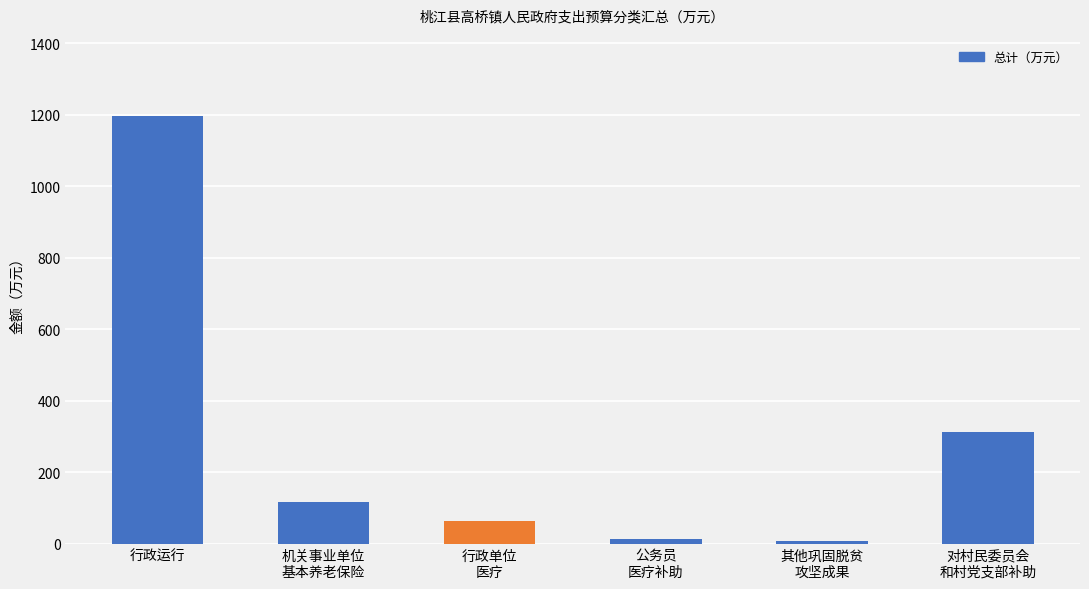

How many values are below 116?

3